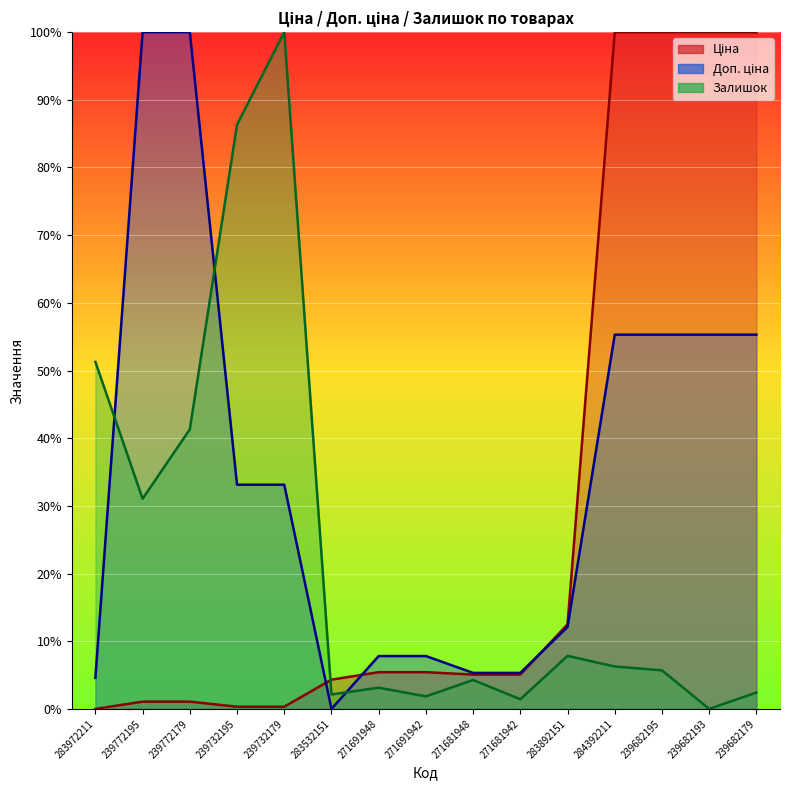

At which label does Залишок first exceed 5?

283972211